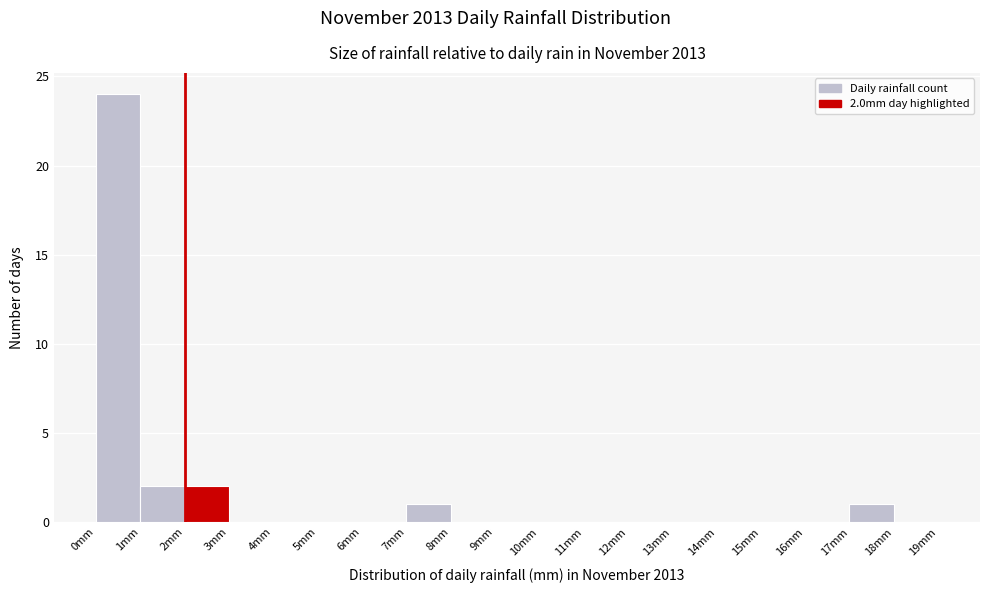

Over which range of the x-axis is the bar tallest?

0 to 1